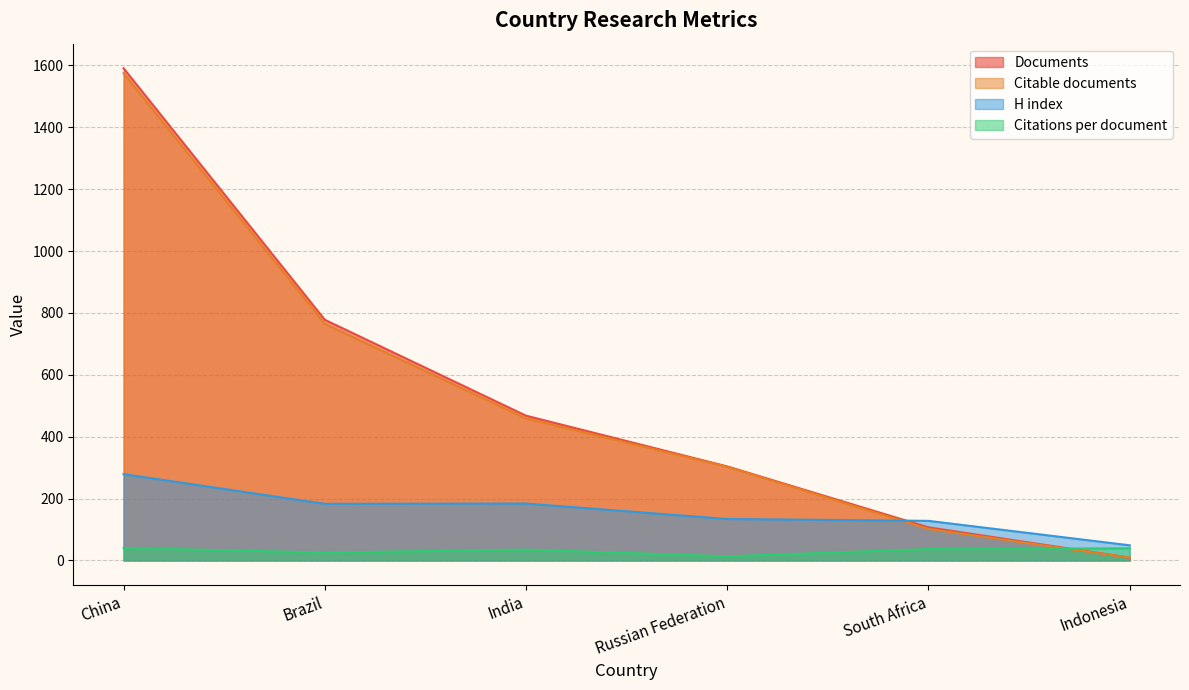

Rank the categories by Citable documents value from lowest to highest.

Indonesia, South Africa, Russian Federation, India, Brazil, China